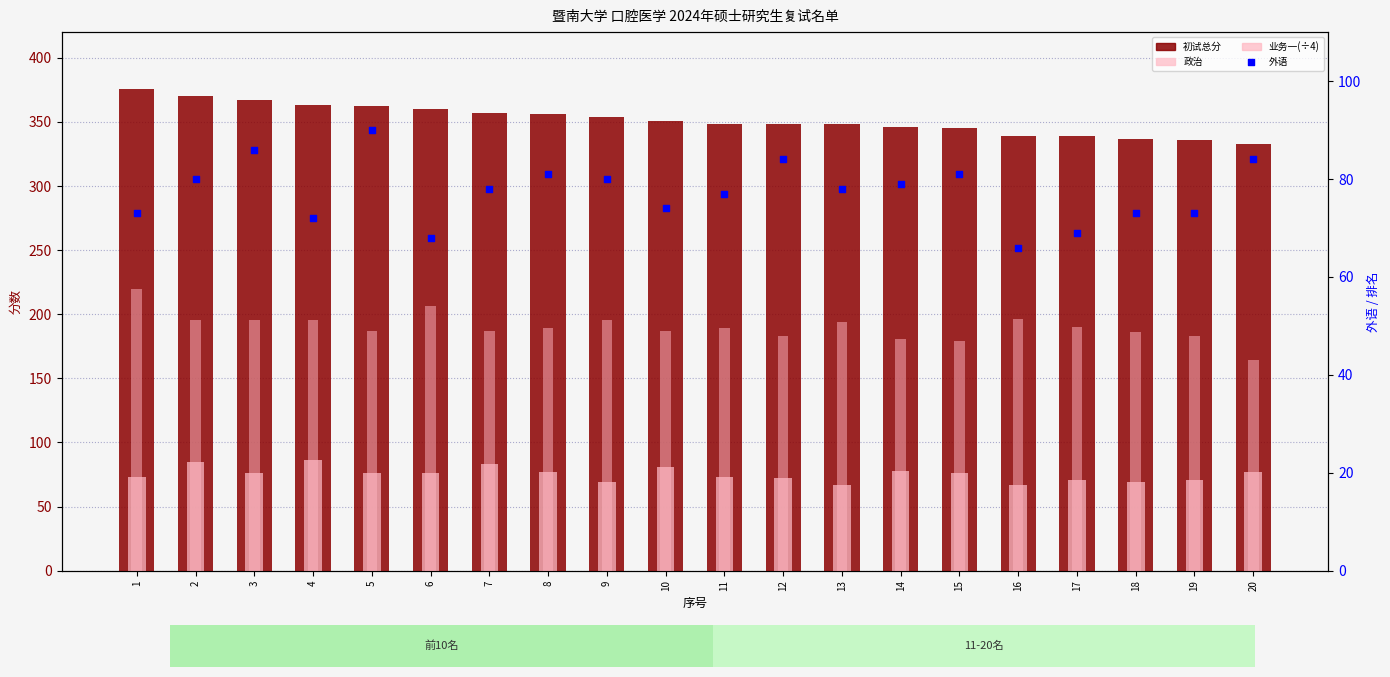

What are all the series names shown in the legend?

初试总分, 政治, 业务一(÷4), 外语